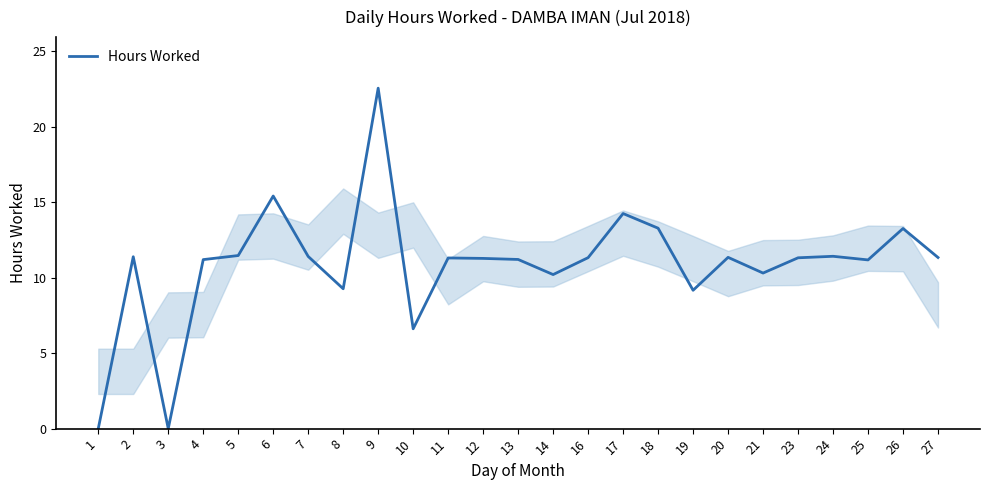

At which category does the chart reach its peak across all series?

9